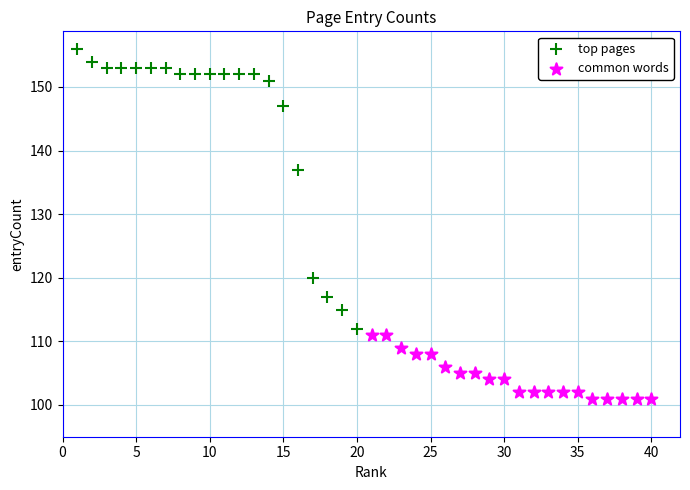

What are all the series names shown in the legend?

top pages, common words